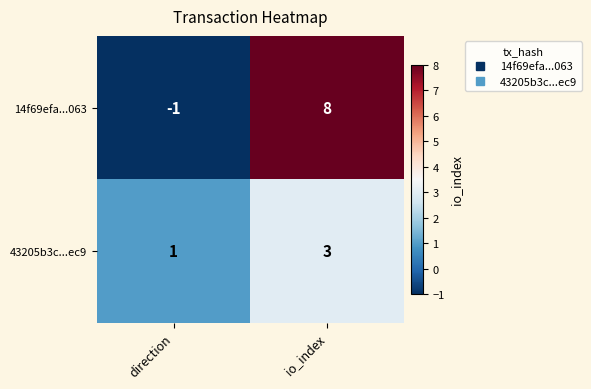

At direction, list the series in order from smallest to largest.

14f69efa...063, 43205b3c...ec9